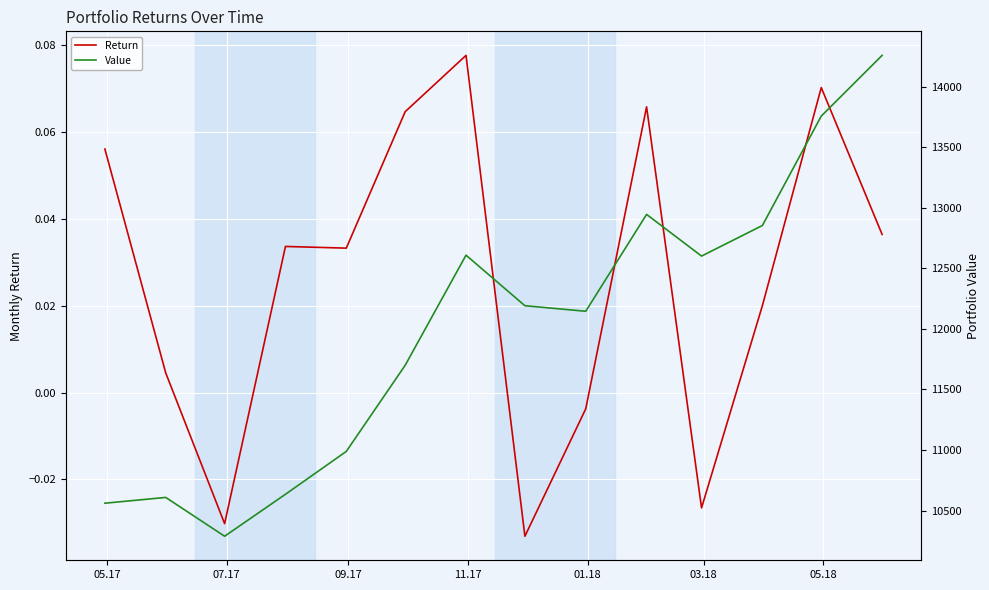

Reading left to right, transcribe all the data shown in this chart.

Return: 0.1	0.0	-0.0	0.0	0.0	0.1	0.1	-0.0	-0.0	0.1	-0.0	0.0	0.1	0.0
Value: 10561.1	10608.9	10288.5	10634.9	10988.8	11700.0	12609.1	12191.7	12146.0	12945.7	12601.6	12854.0	13757.4	14258.7